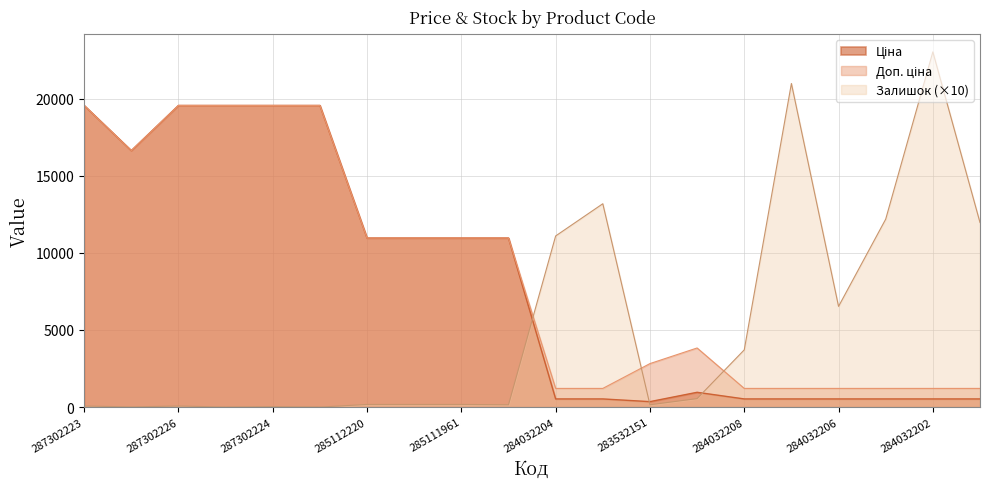

Where does the Доп. ціна series first go above 10964?

287302223